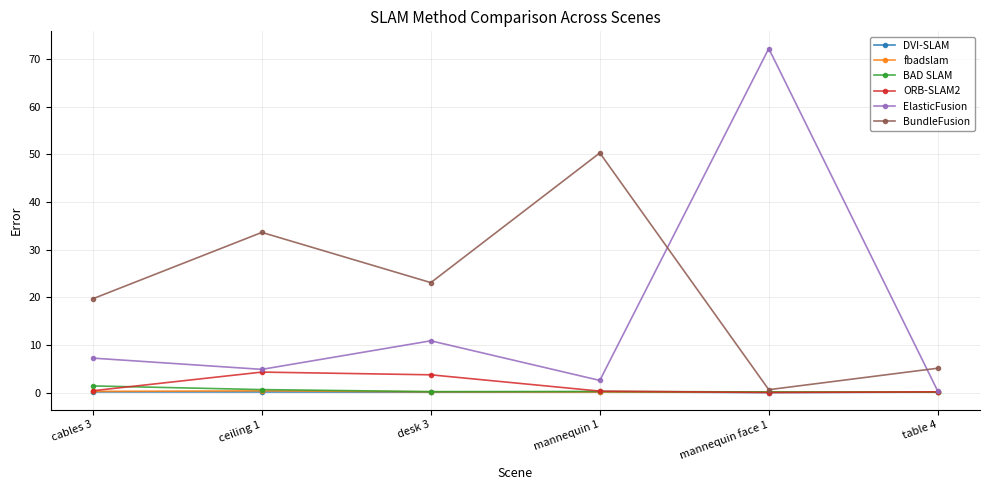

What is the greatest value displayed?

72.2